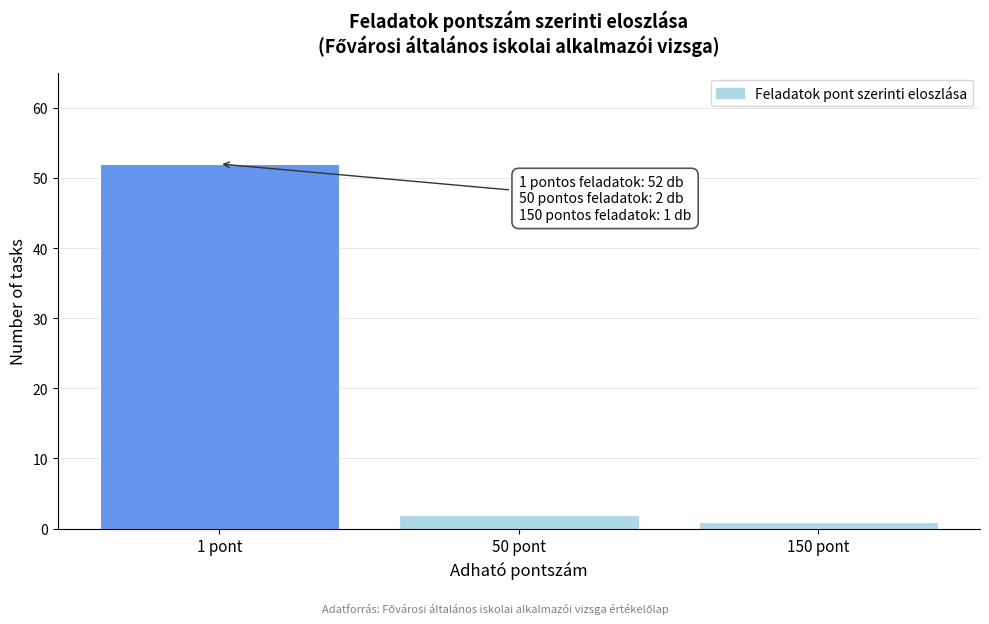

Reading right to left, list all the values displayed in this chart.

1	2	52